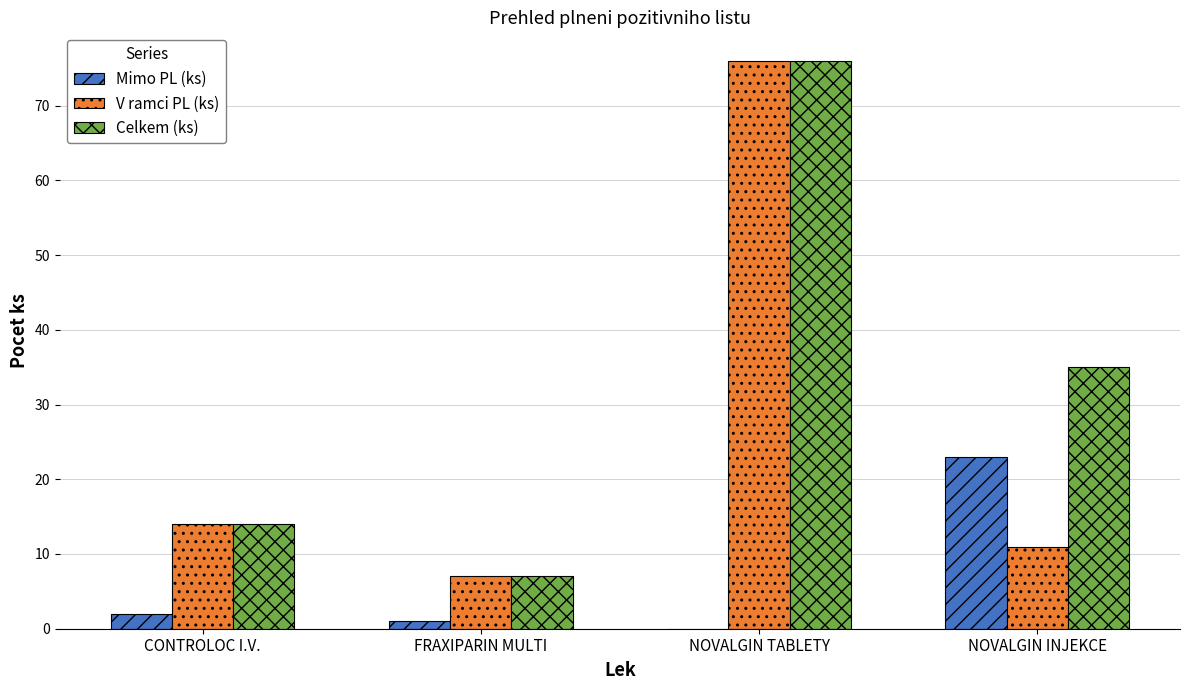

What is the total value across all series at NOVALGIN INJEKCE?

69